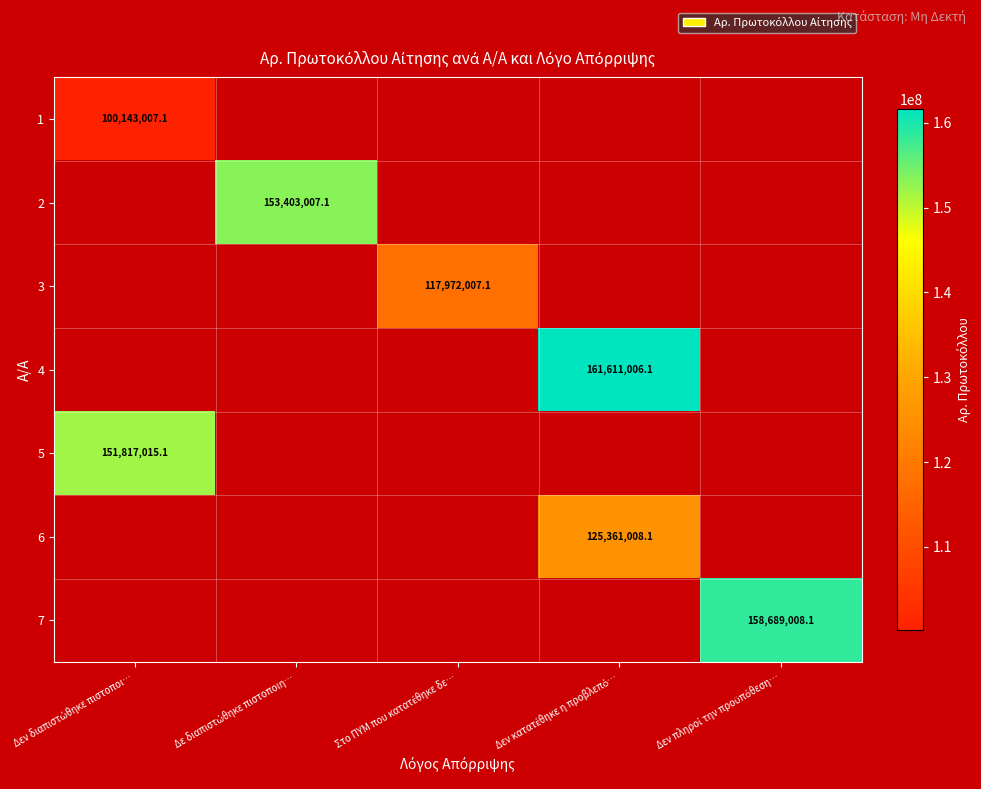

How many positive values does the 3 series have?

1